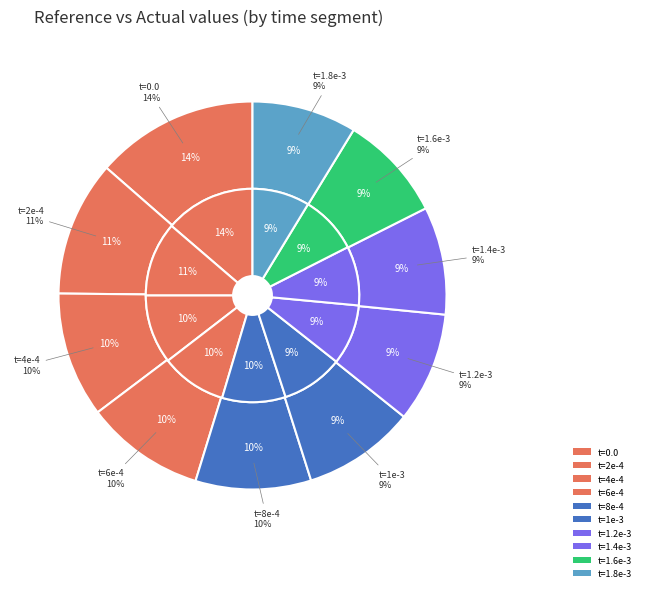

Does time=0.000606 represent more than half of the total?

No